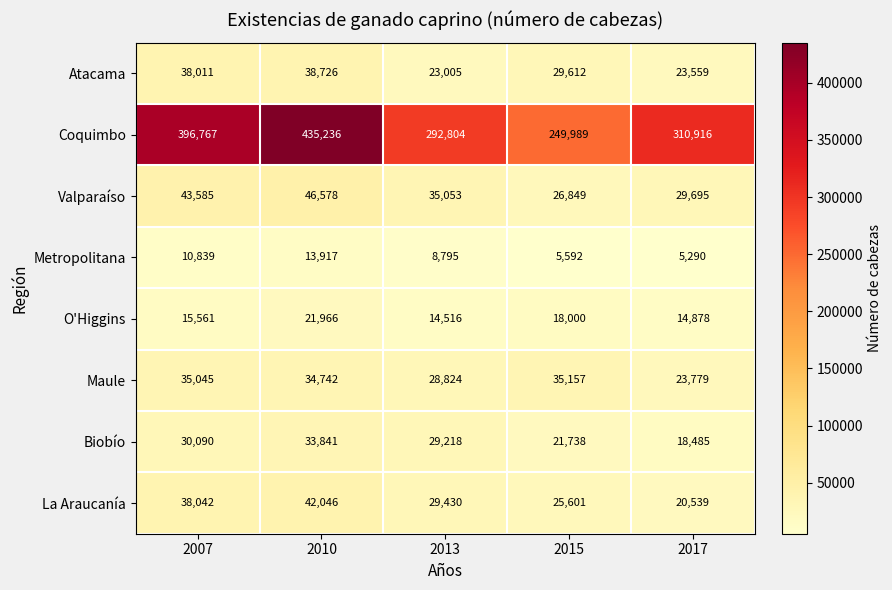

Which category has the highest value in the La Araucanía series?

2010